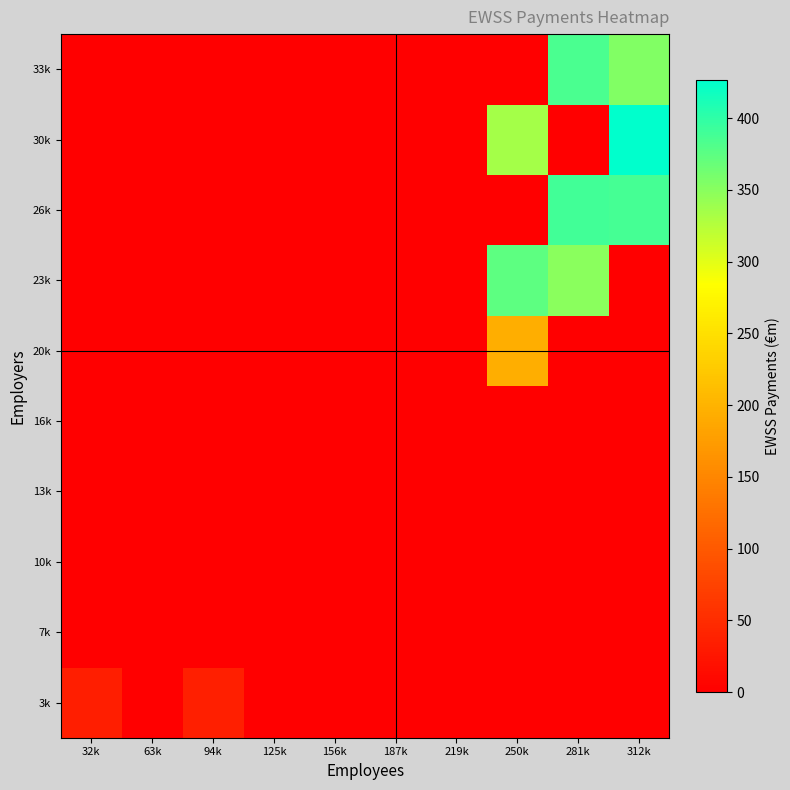

What is the difference between the highest and lowest values at 312k?

426.9